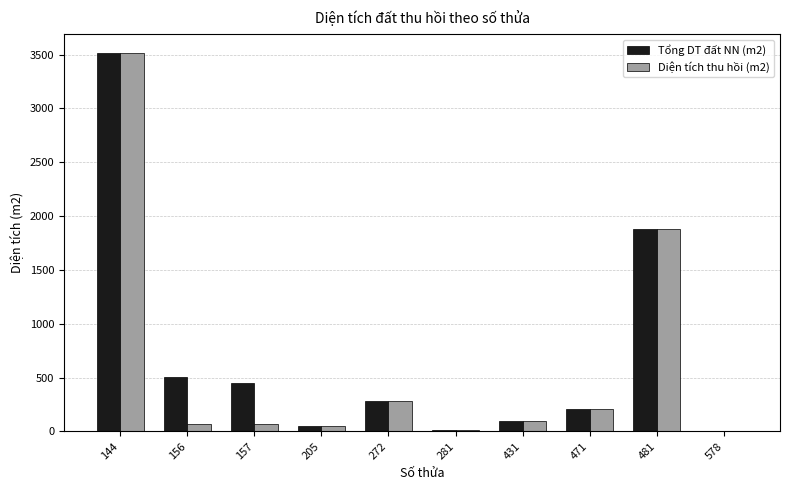

At which category is the sum across all series the highest?

144